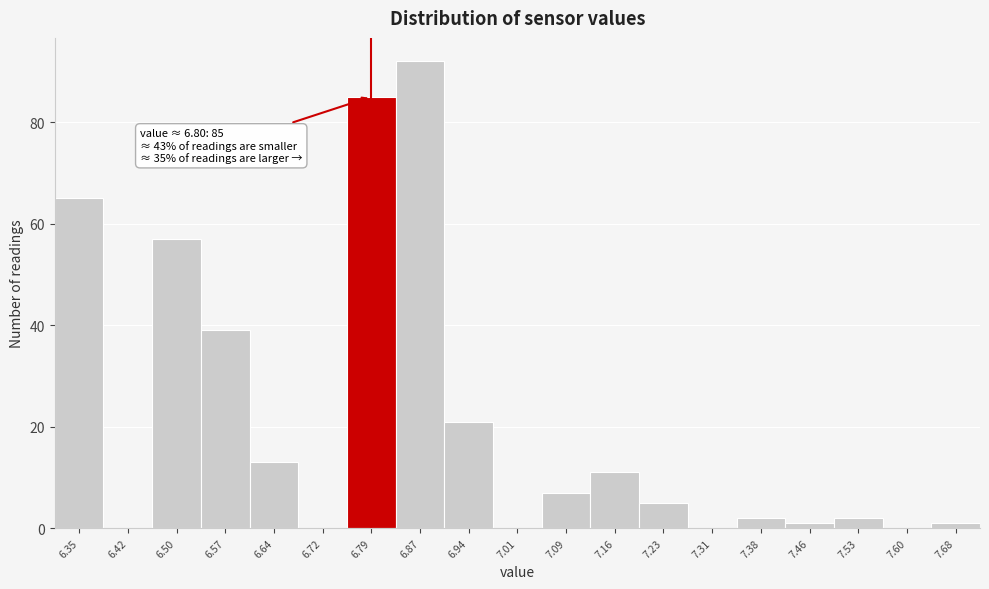

Reading right to left, extract all data points from this chart.

7.68=1	7.60=0	7.53=2	7.46=1	7.38=2	7.31=0	7.23=5	7.16=11	7.09=7	7.01=0	6.94=21	6.87=92	6.79=85	6.72=0	6.64=13	6.57=39	6.50=57	6.42=0	6.35=65